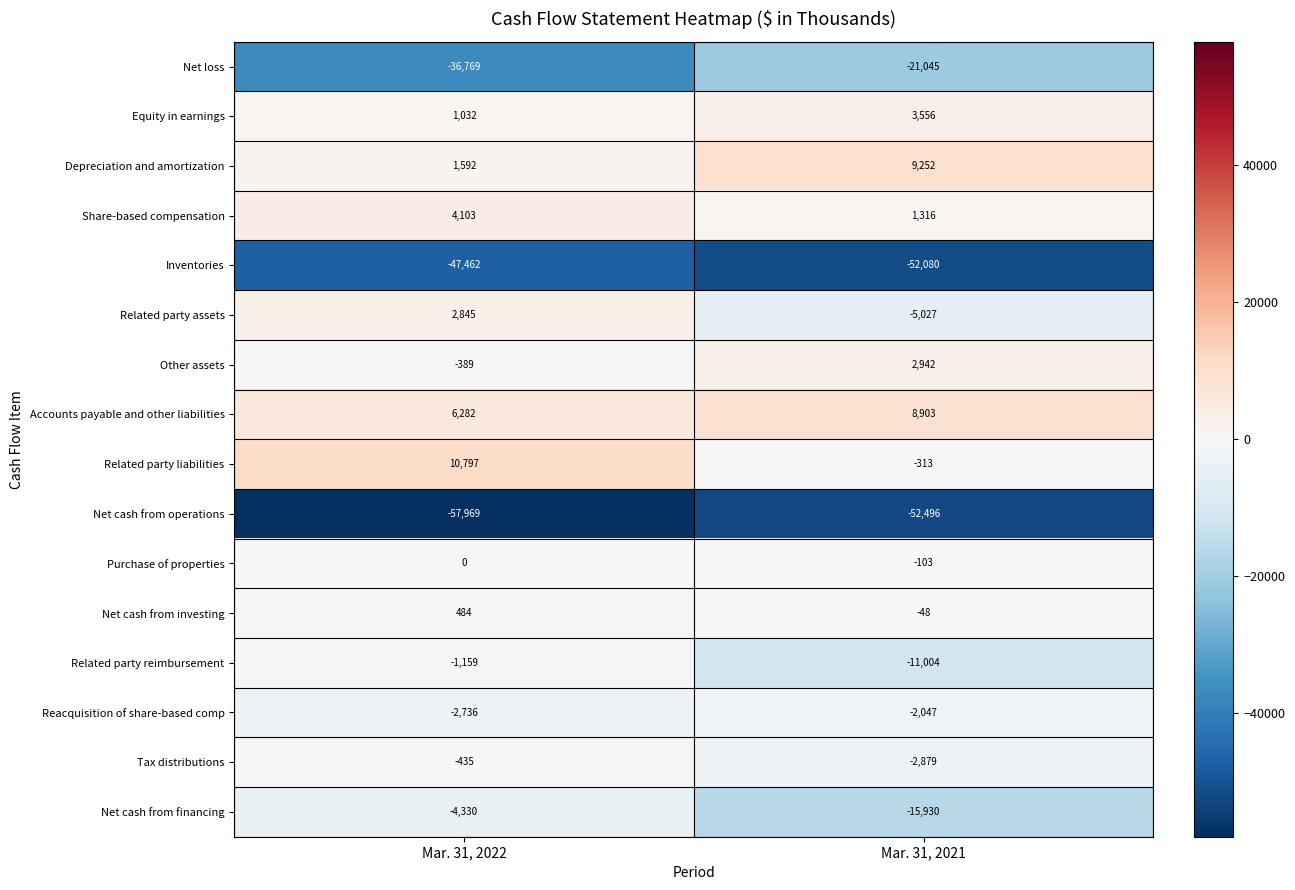

The Inventories series shows -83983 at Mar. 31, 2021. True or false?

False